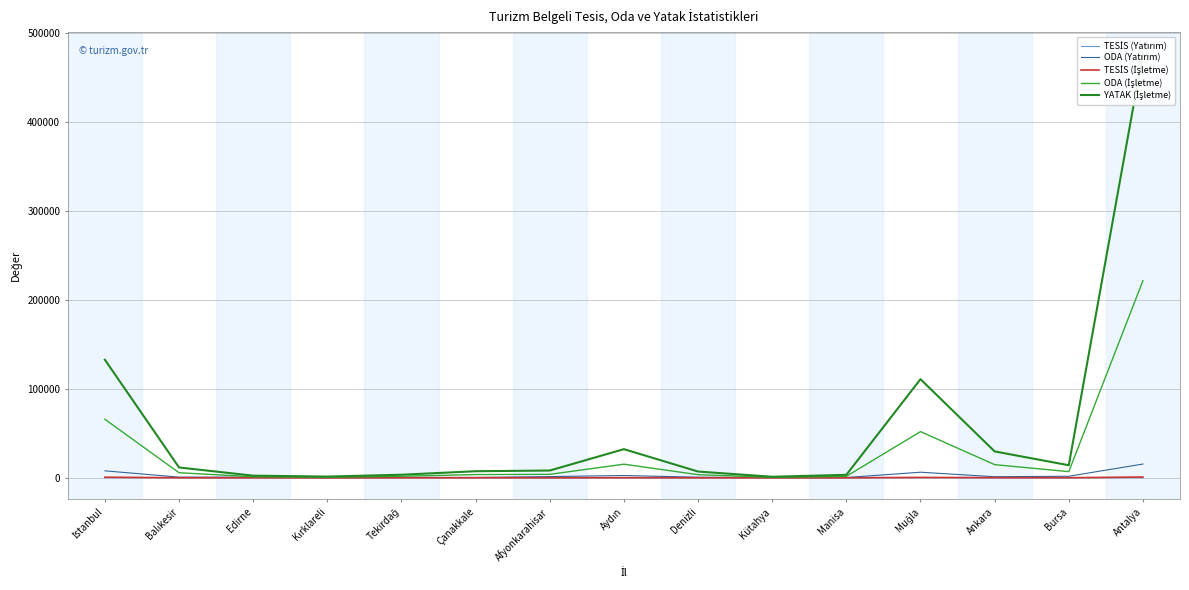

What is the difference between the highest and lowest values at Balıkesir?

11622